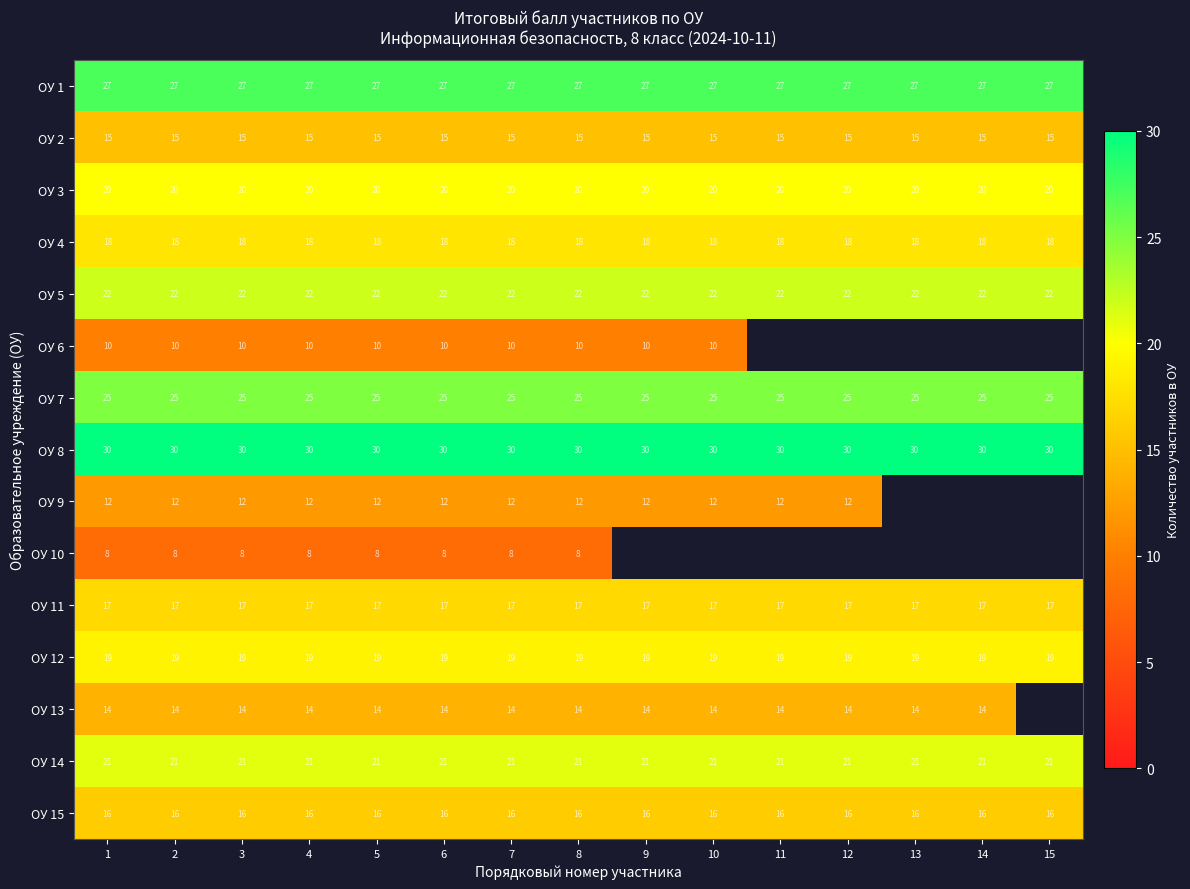

At which category does the chart reach its minimum across all series?

1